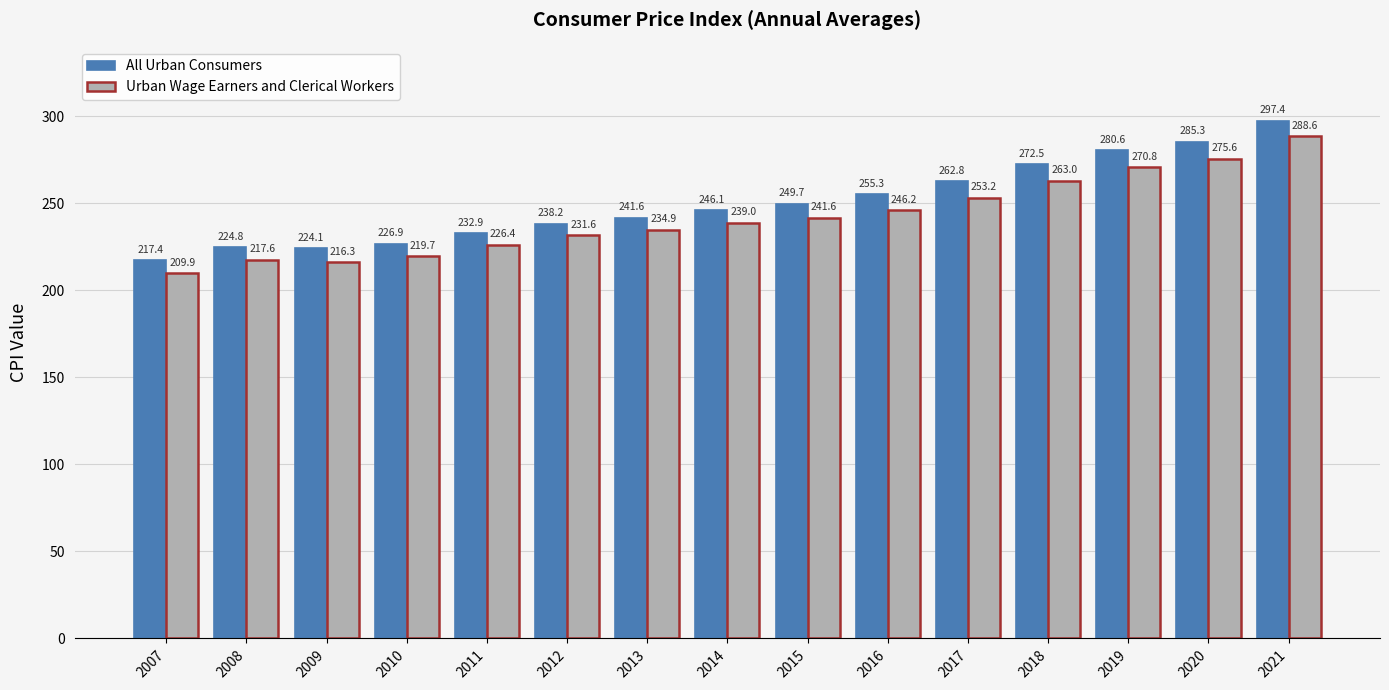

What is the difference between the maximum and minimum values in the Urban Wage Earners and Clerical Workers series?

78.7